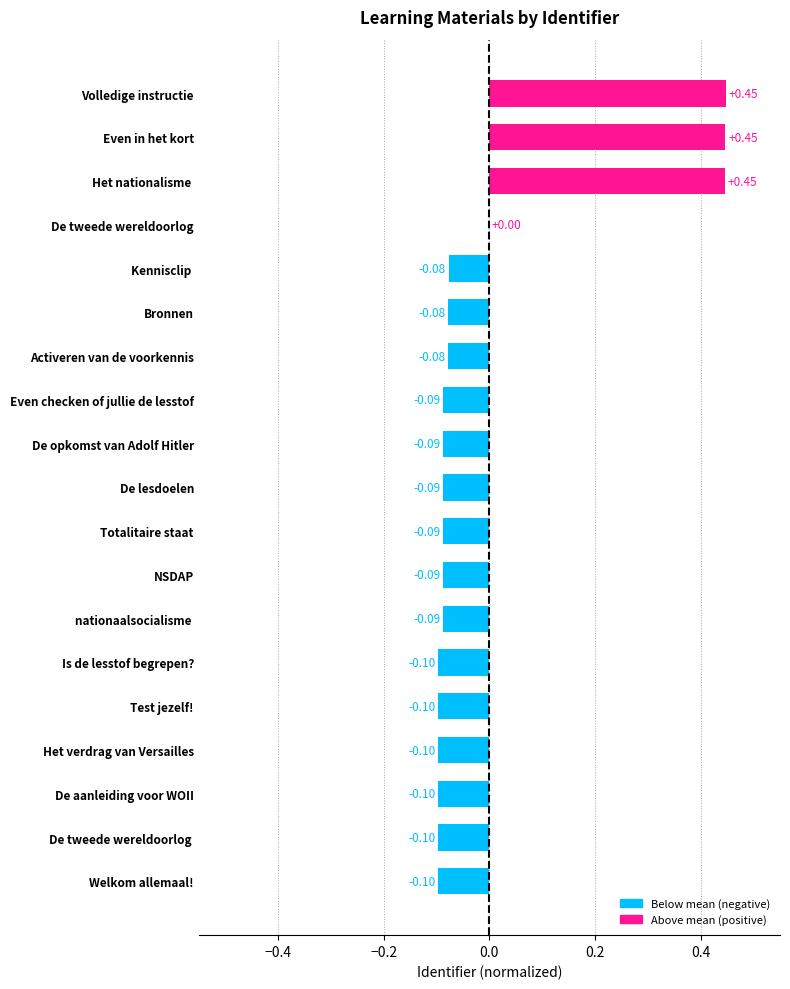

Count the number of data series in this chart.

1